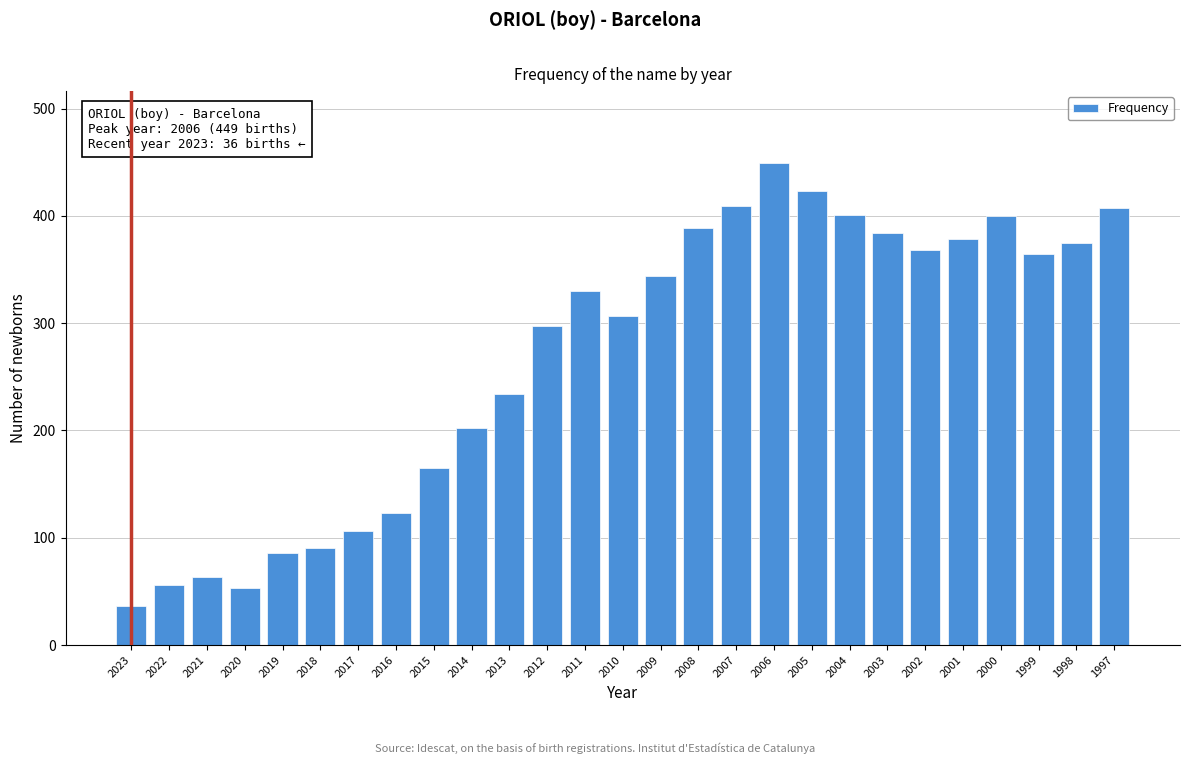

What is the approximate value at 2004?

401